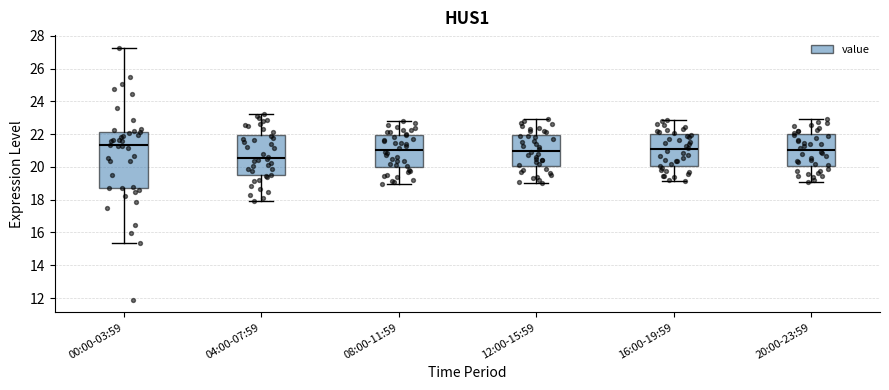

Reading left to right, transcribe this box plot: for each box, give where its median line is, the range the box spans, and where its two whiskers end, as read against the y-axis. The values are not printed on the chart, so give them approximately, as read against the axis.

00:00-03:59: median 21.4, box 18.8 to 22.2, whiskers 15.4 to 27.2
04:00-07:59: median 20.6, box 19.6 to 22.0, whiskers 18.0 to 23.2
08:00-11:59: median 21.0, box 20.0 to 22.0, whiskers 19.0 to 22.8
12:00-15:59: median 21.0, box 20.0 to 22.0, whiskers 19.0 to 23.0
16:00-19:59: median 21.0, box 20.0 to 22.0, whiskers 19.2 to 22.8
20:00-23:59: median 21.0, box 20.0 to 22.0, whiskers 19.0 to 23.0